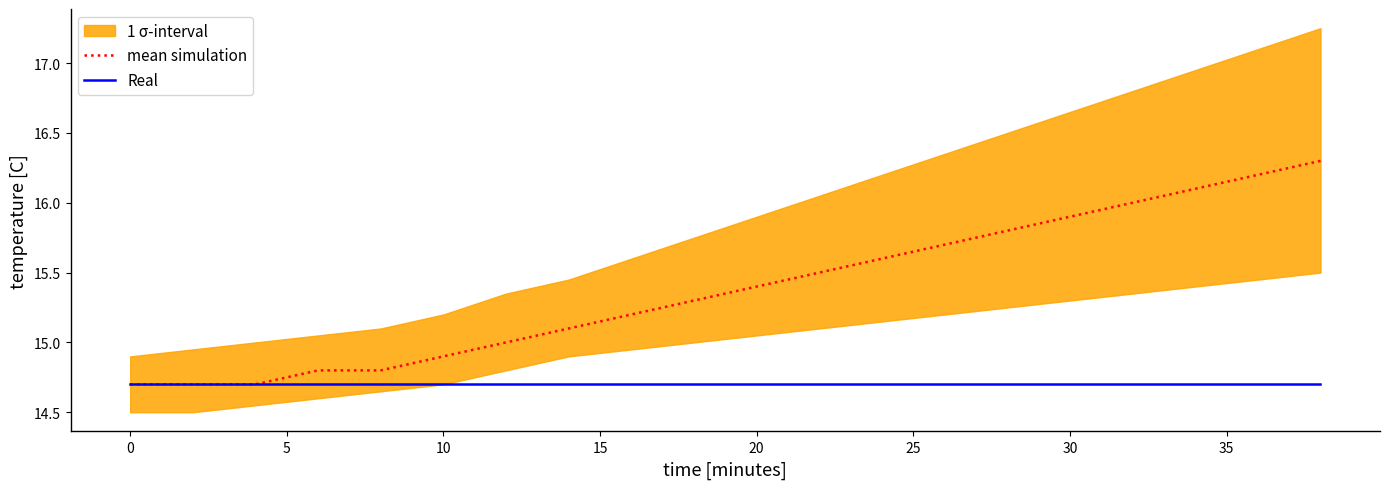

What is the lowest value of the Real series?

14.7